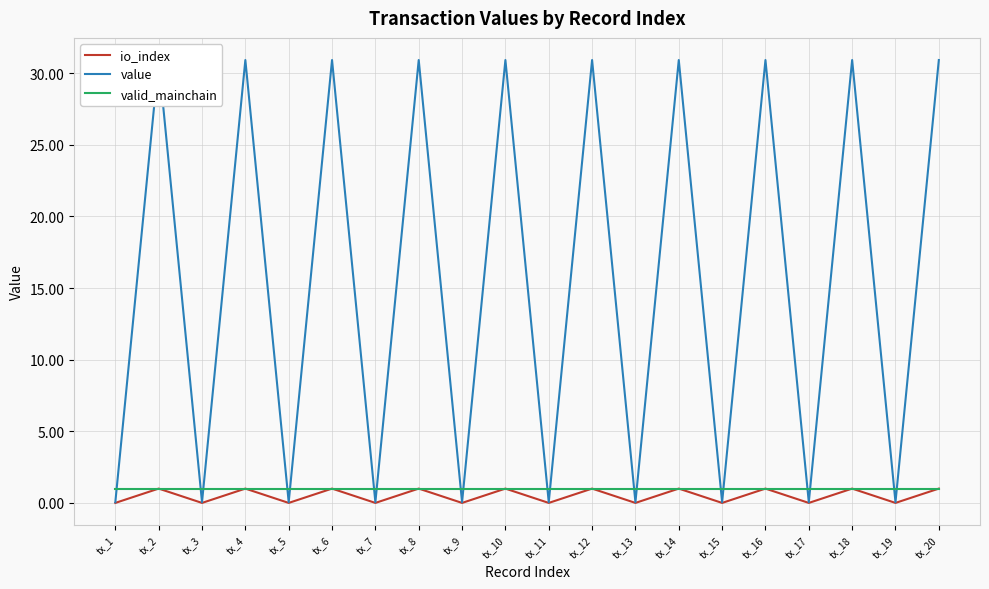

Is this an area chart (filled region under the line)?

No